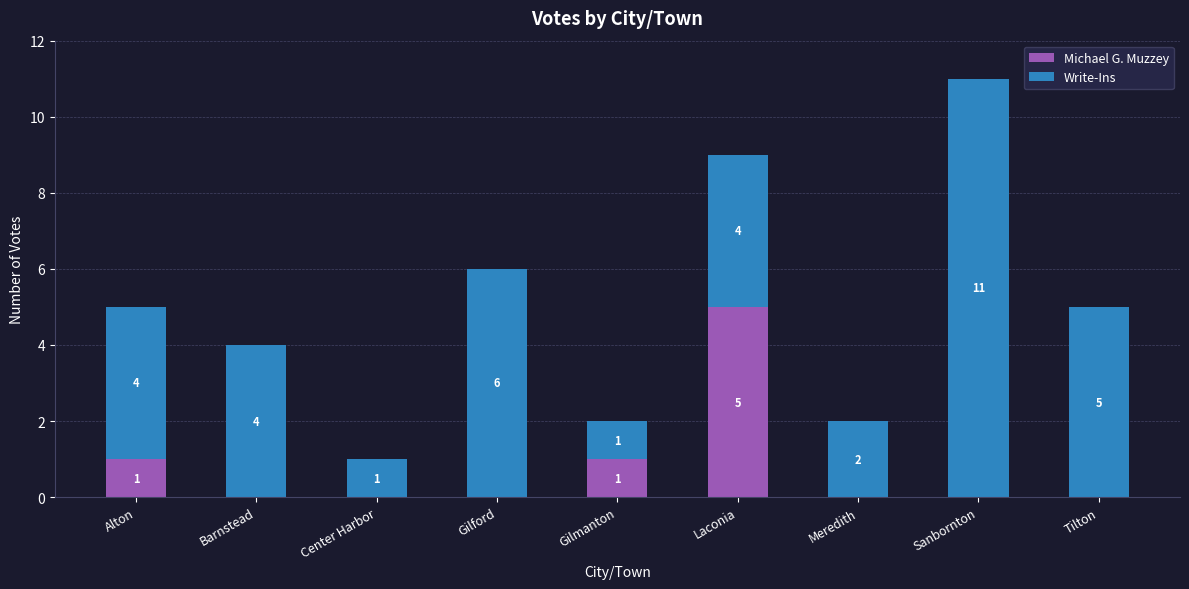

Reading left to right, transcribe the values for Michael G. Muzzey.

Alton=1	Barnstead=0	Center Harbor=0	Gilford=0	Gilmanton=1	Laconia=5	Meredith=0	Sanbornton=0	Tilton=0